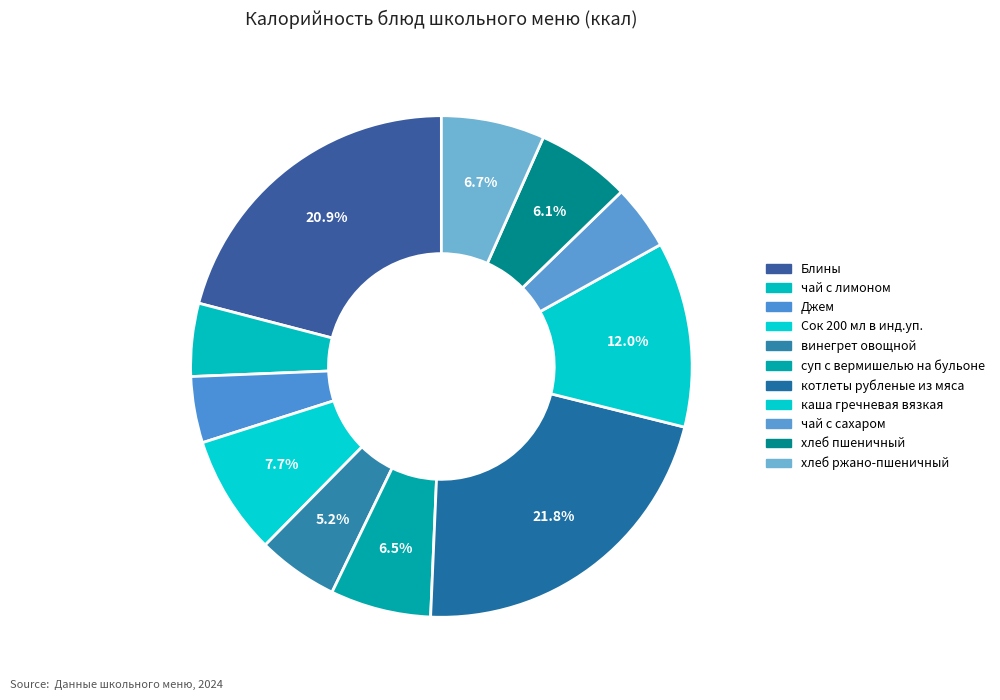

Count the number of slices in the pie.

11